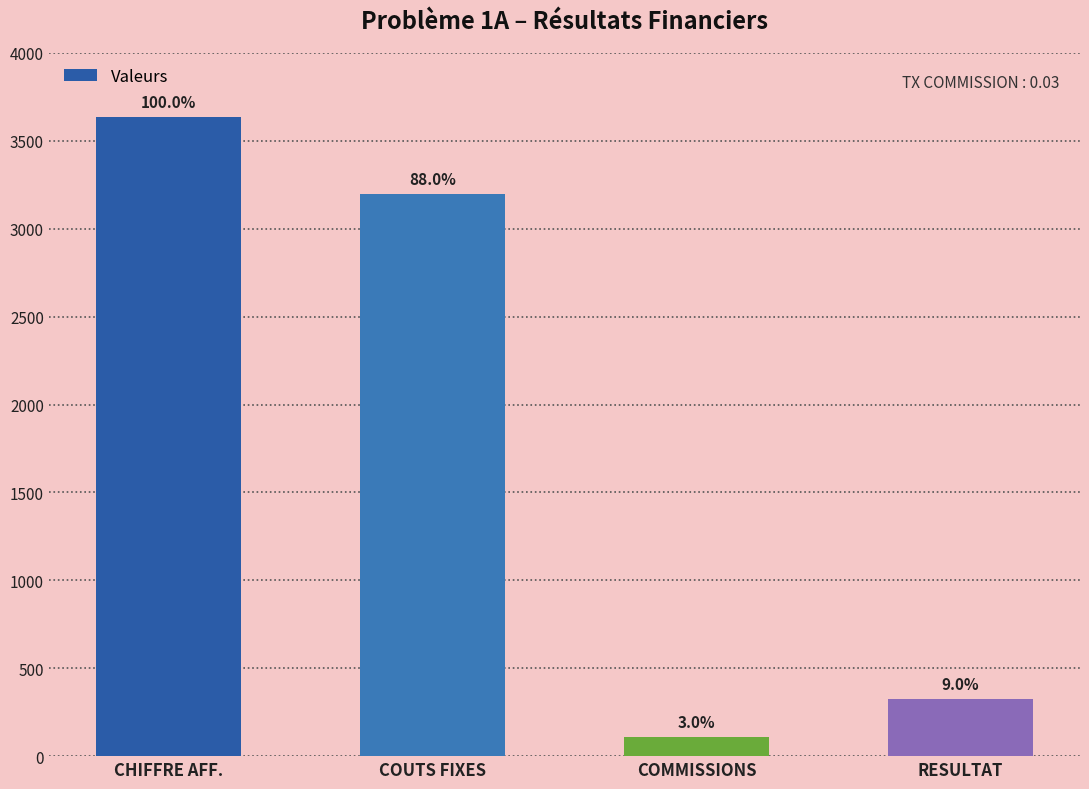

Are the bars horizontal?

No